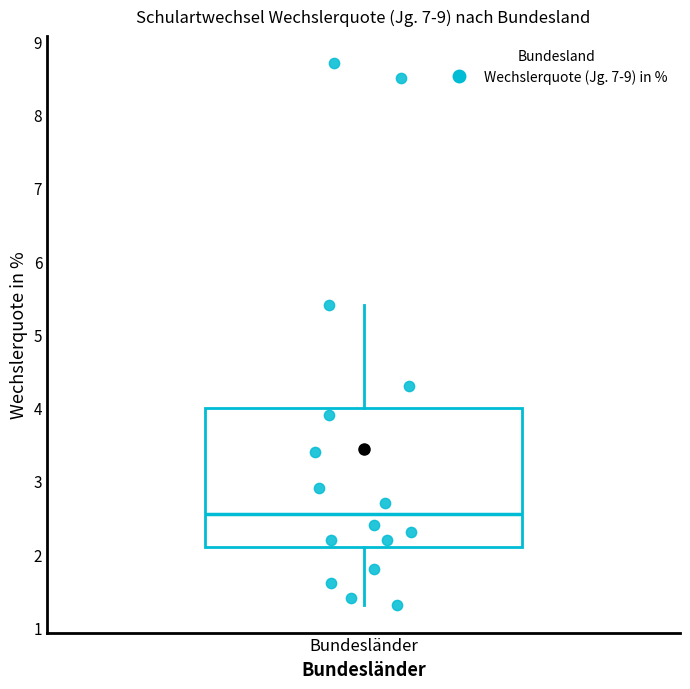

Read this box plot against the y-axis: the position of the median line, the range covered by the box, and the ends of both whiskers. The values are not printed on the chart, so give them approximately, as read against the axis.

median 2.6, box 2.1 to 4.0, whiskers 1.3 to 5.4